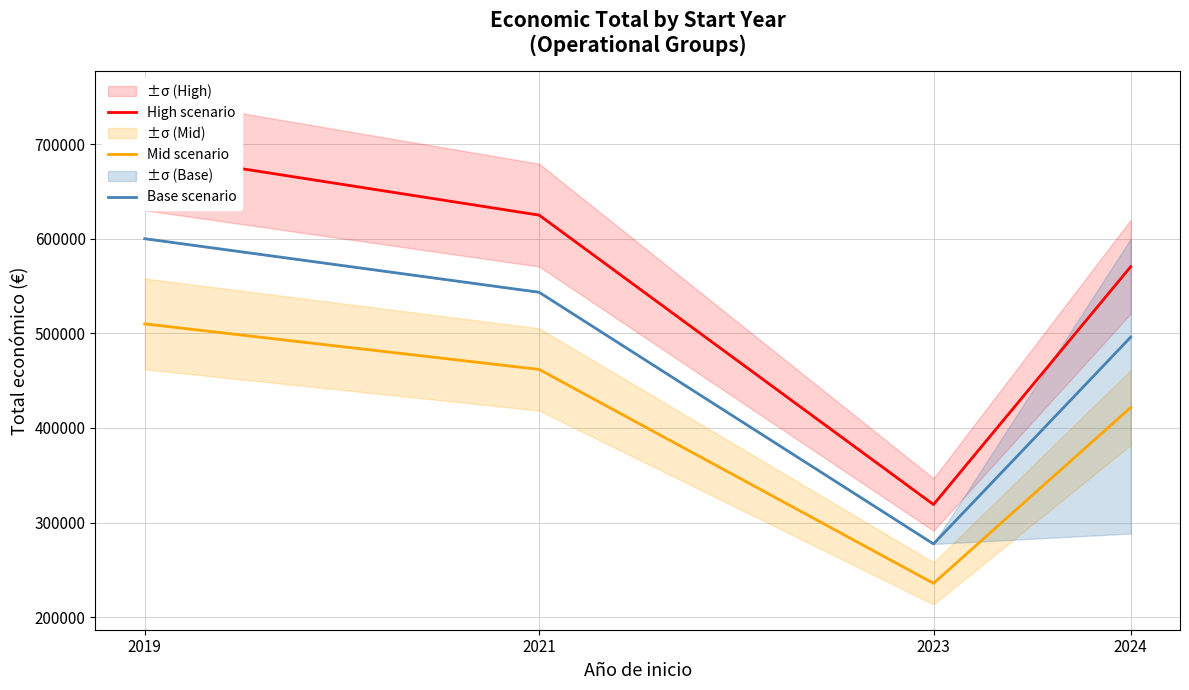

True or false: Base scenario has a value of 277458.0 at 2023.

True